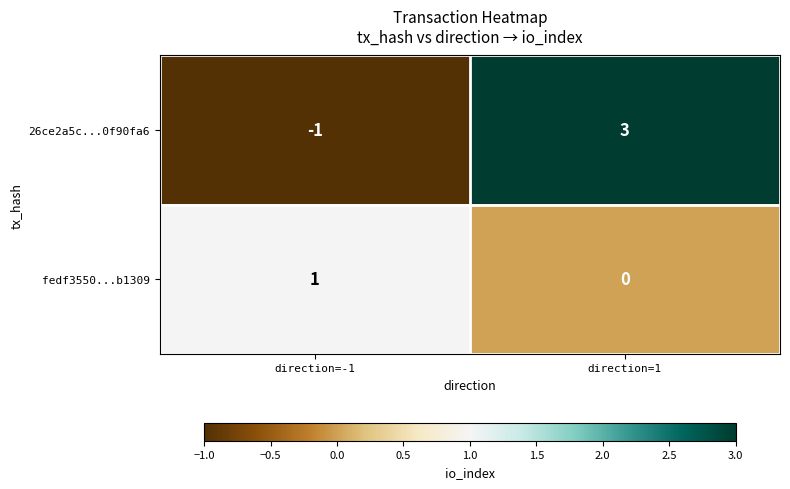

List the series in order of their peak value, highest first.

26ce2a5c...0f90fa6, fedf3550...b1309